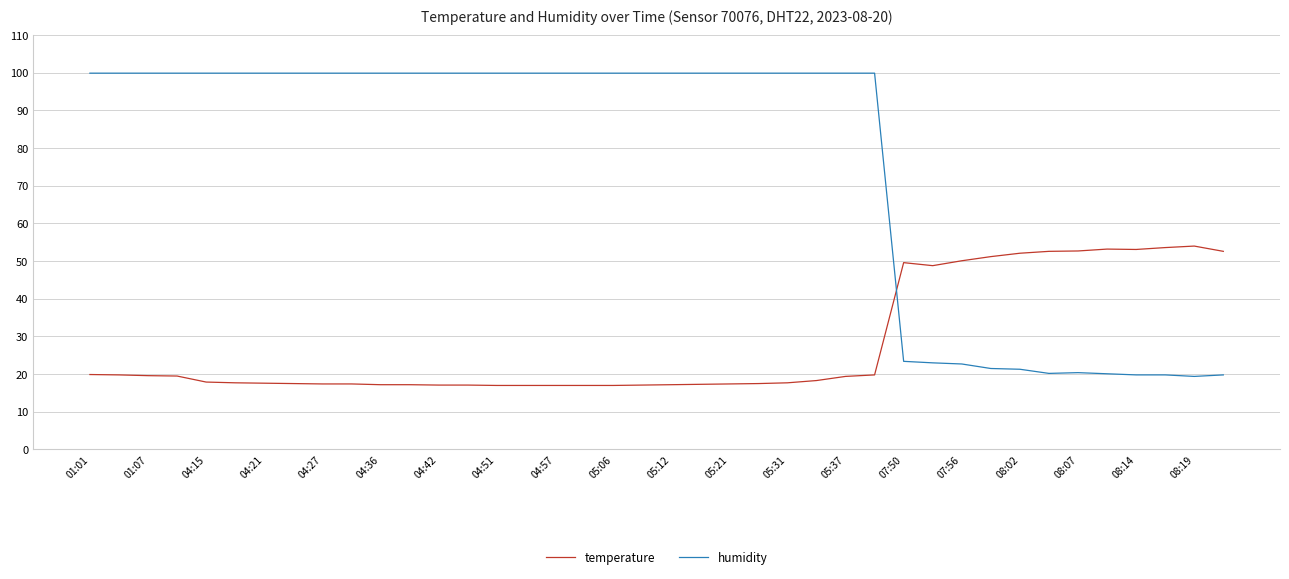

What is the lowest value of the temperature series?

17.0